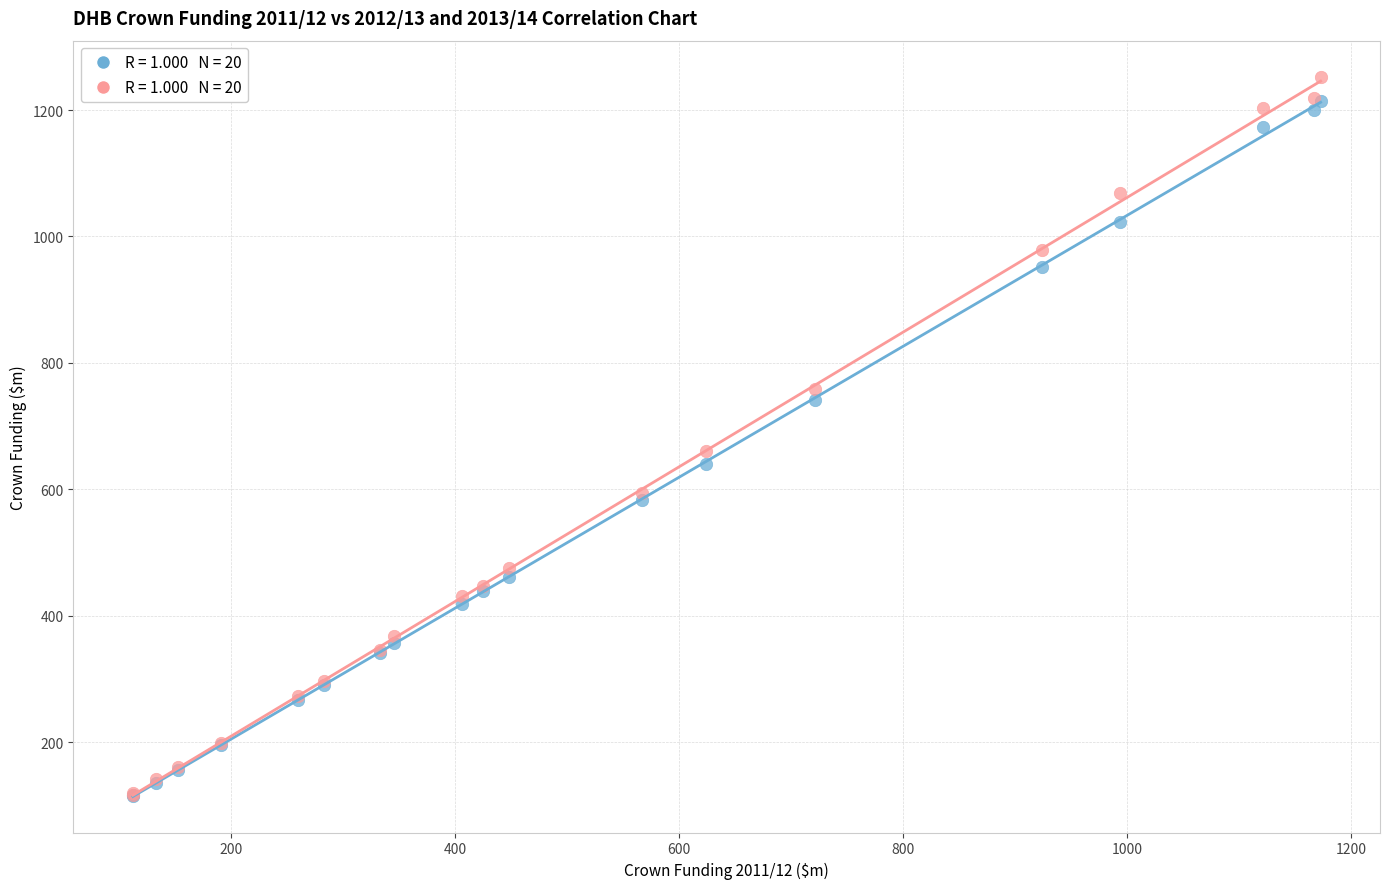

Across all series, what Y value is closest to 683?

661.0